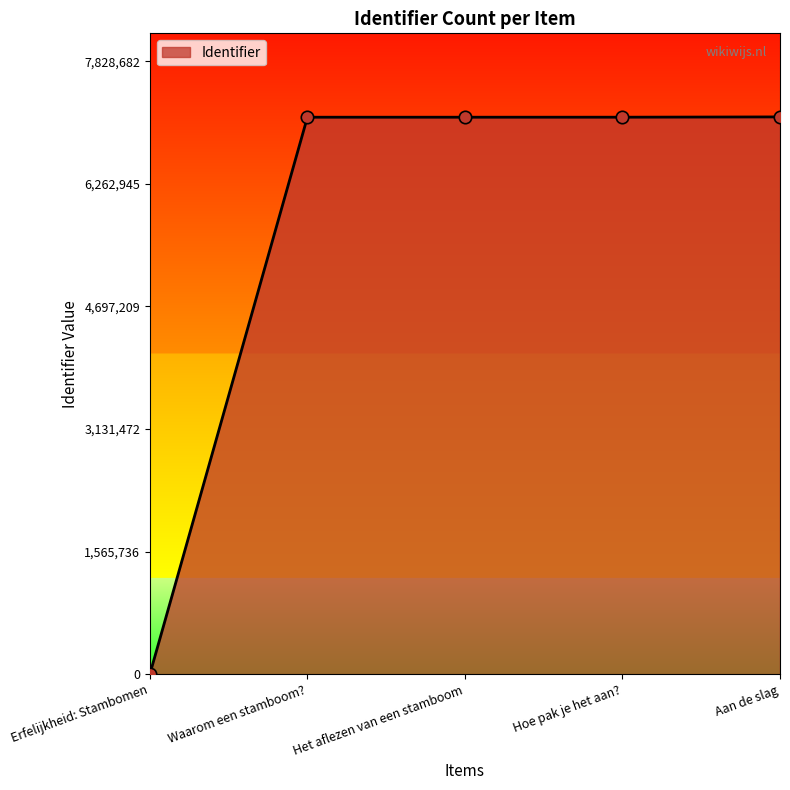

What is the change in value from Erfelijkheid: Stambomen to Waarom een stamboom??

+7113195